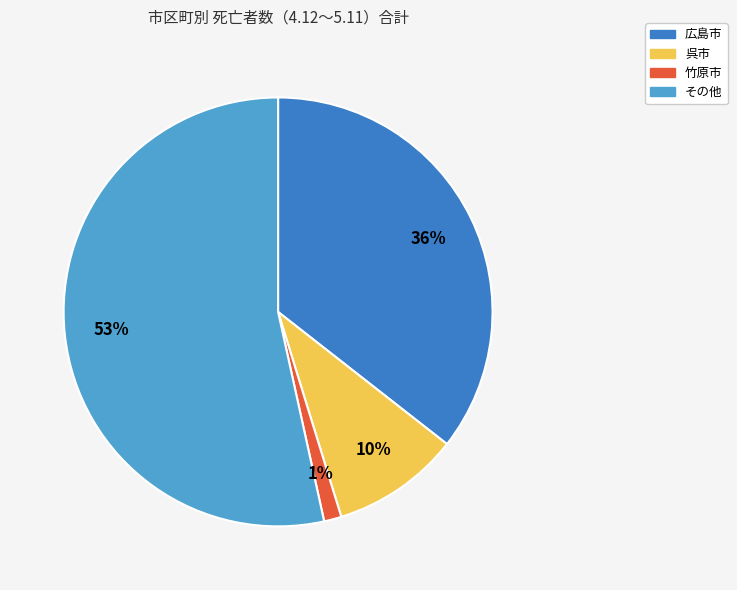

Count the number of slices in the pie.

4